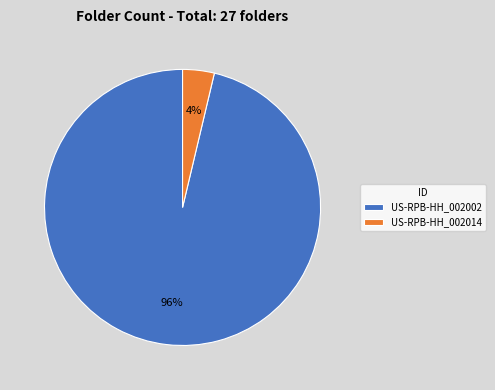

To the nearest percent, what is the average slice percentage?

50%